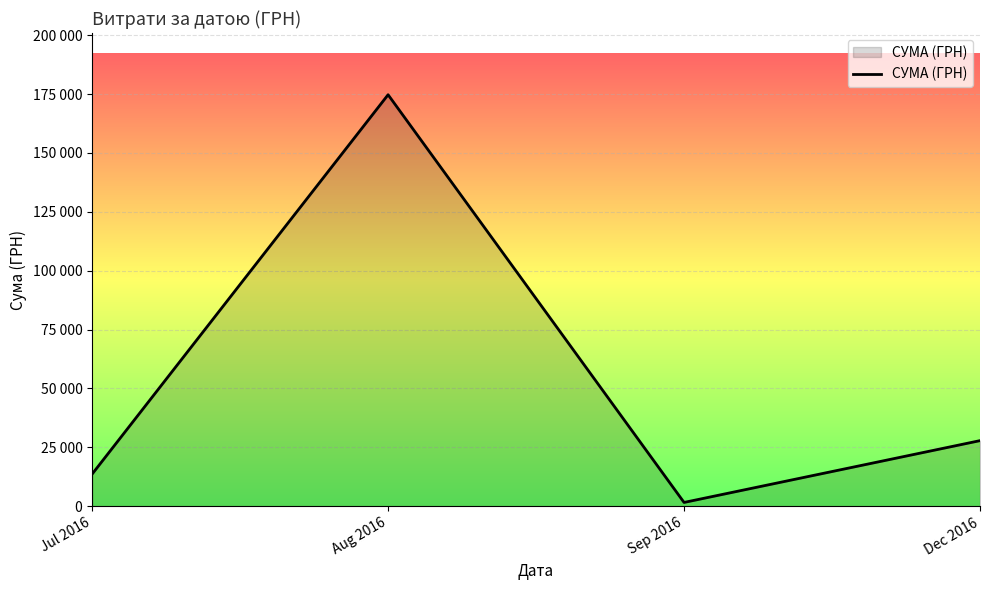

Approximately how many times larger is the value at Aug 2016 compared to Jul 2016?

12.8